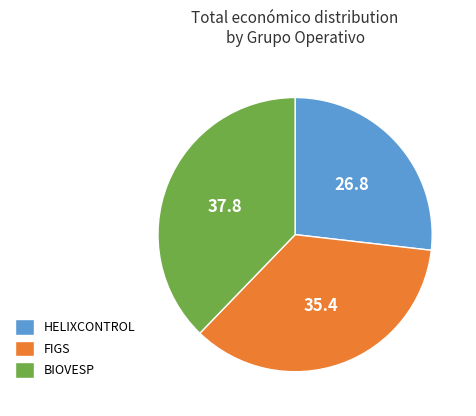

Is there any slice that represents more than half of the pie?

No